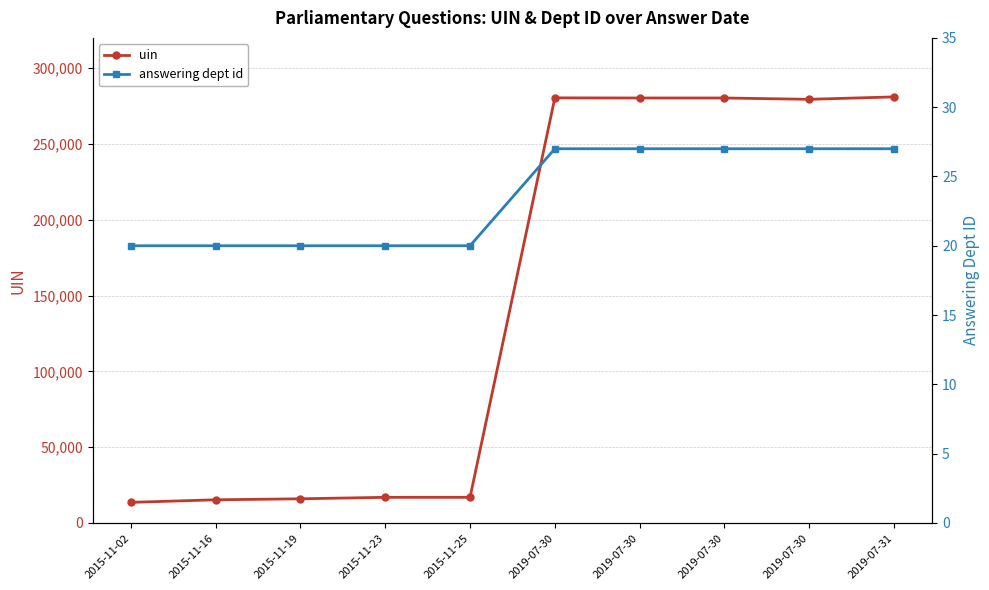

Which series changed the most between 2015-11-25 and 2019-07-31?

uin